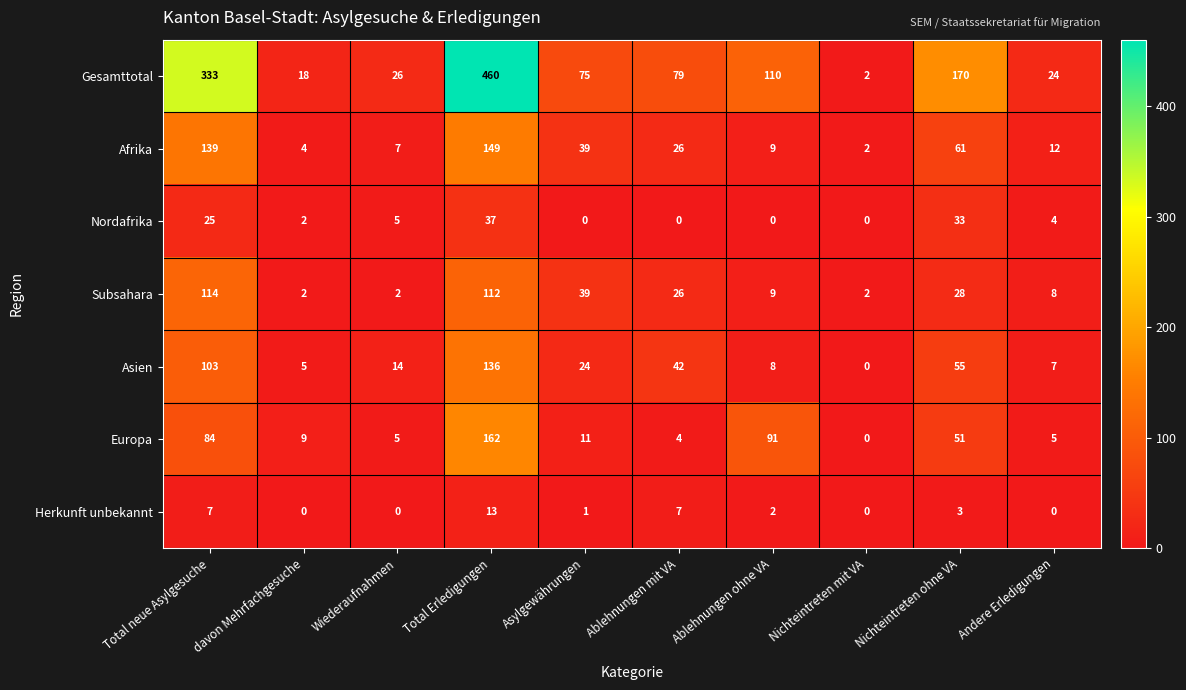

What is the spread (max minus min) of values at davon Mehrfachgesuche?

18